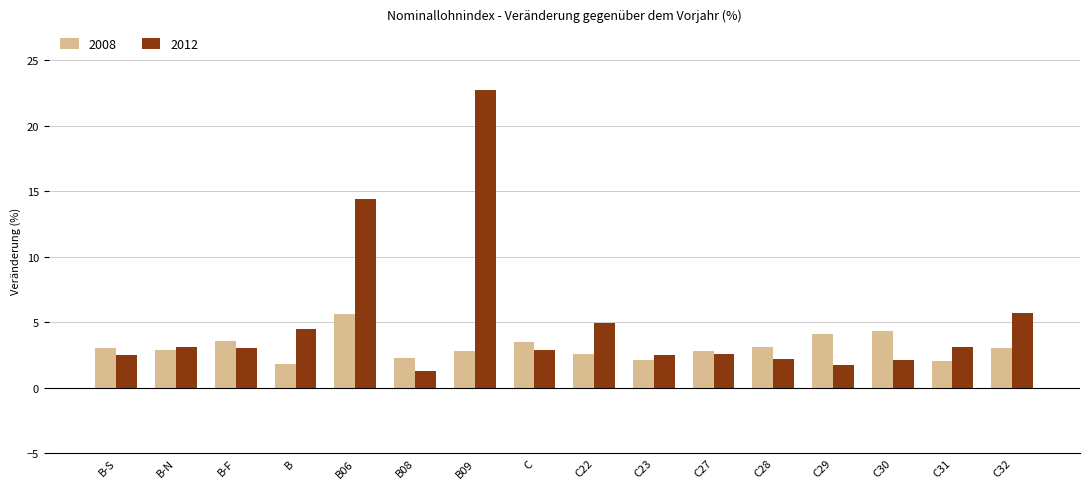

At which label is 2012 closest to 12?

B06